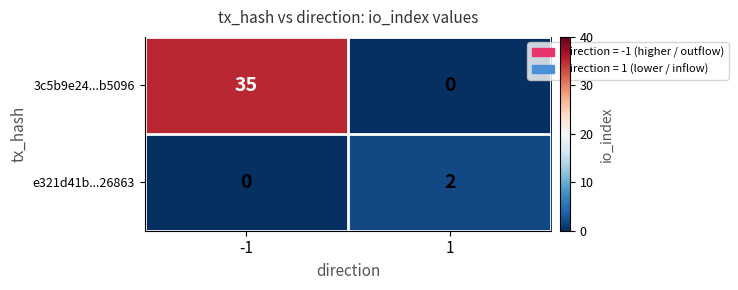

Reading left to right, transcribe all the data shown in this chart.

3c5b9e24...b5096: -1=35	1=0
e321d41b...26863: -1=0	1=2